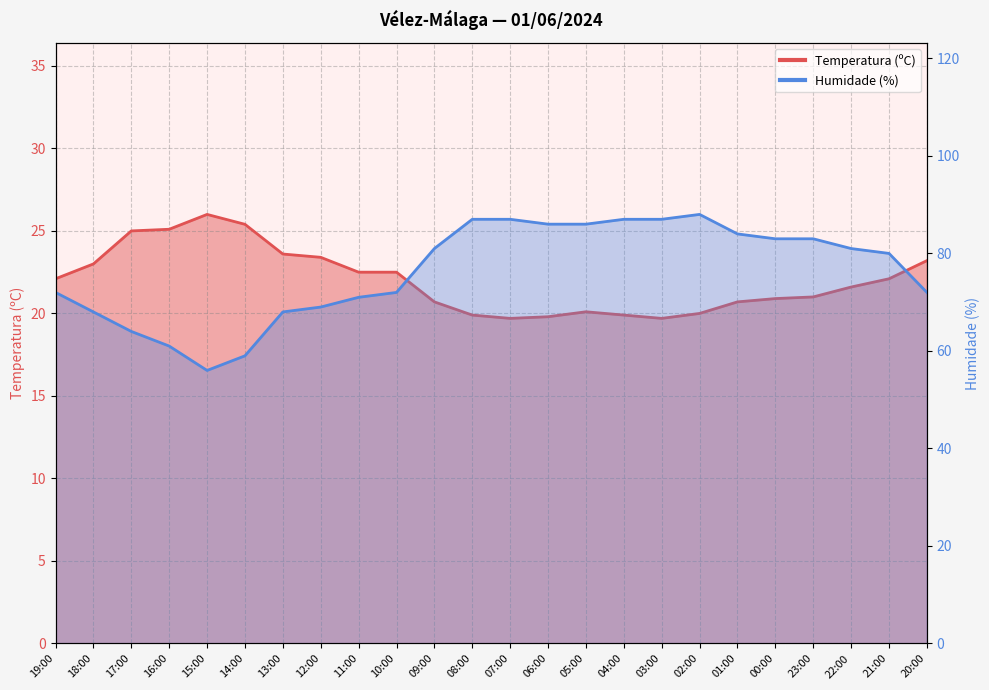

What are all the series names shown in the legend?

Temperatura (ºC), Humidade (%)